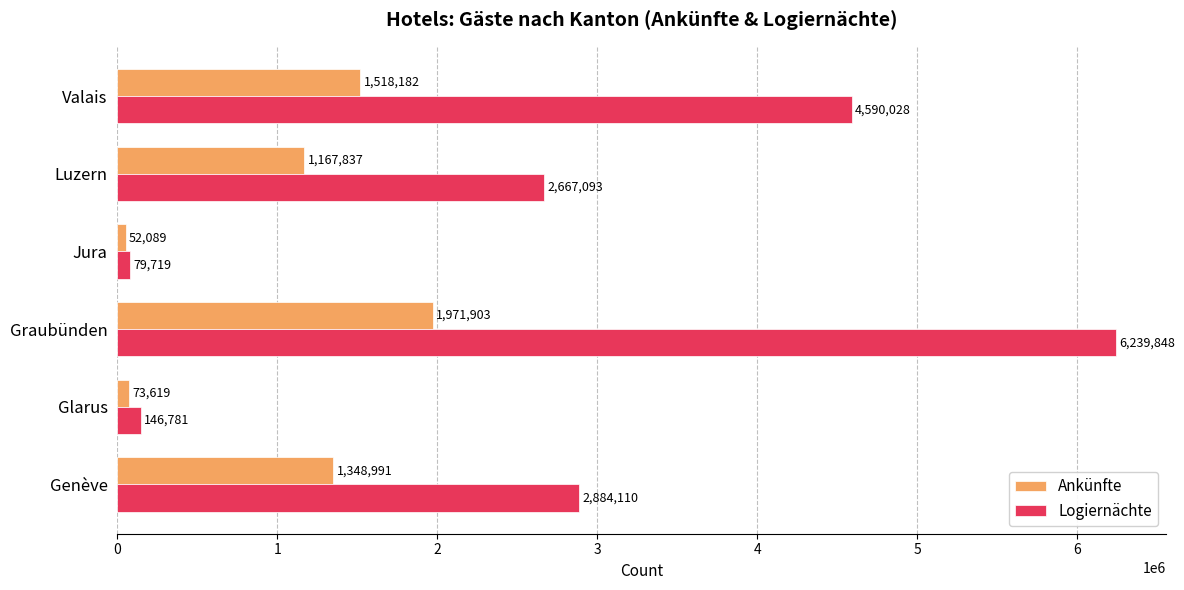

At which category is the sum across all series the highest?

Graubünden